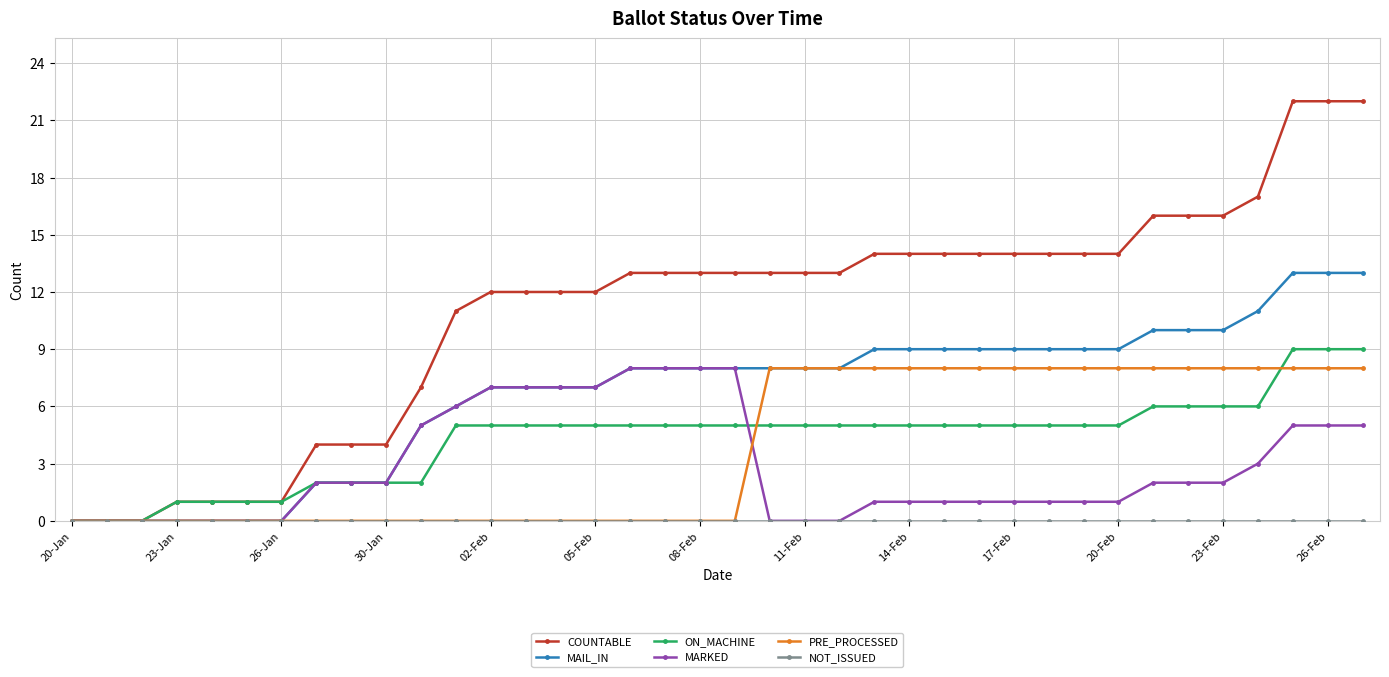

What is the average value of the ON_MACHINE series?

4